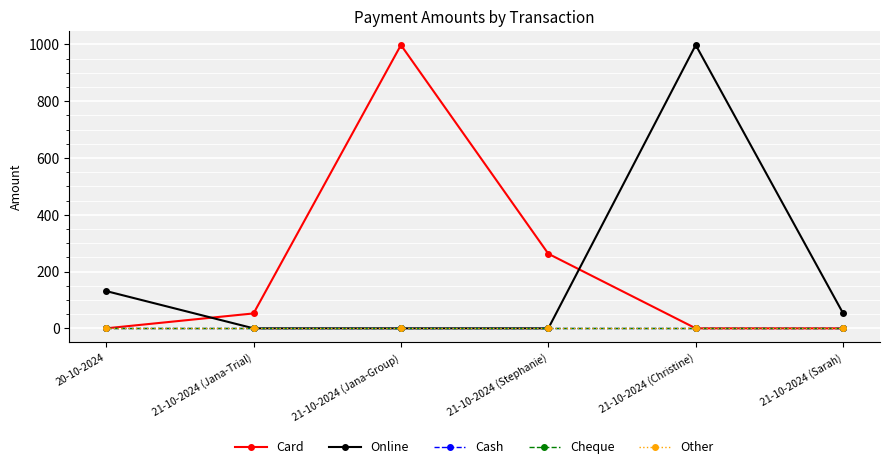

At which label does Cheque reach its minimum?

20-10-2024